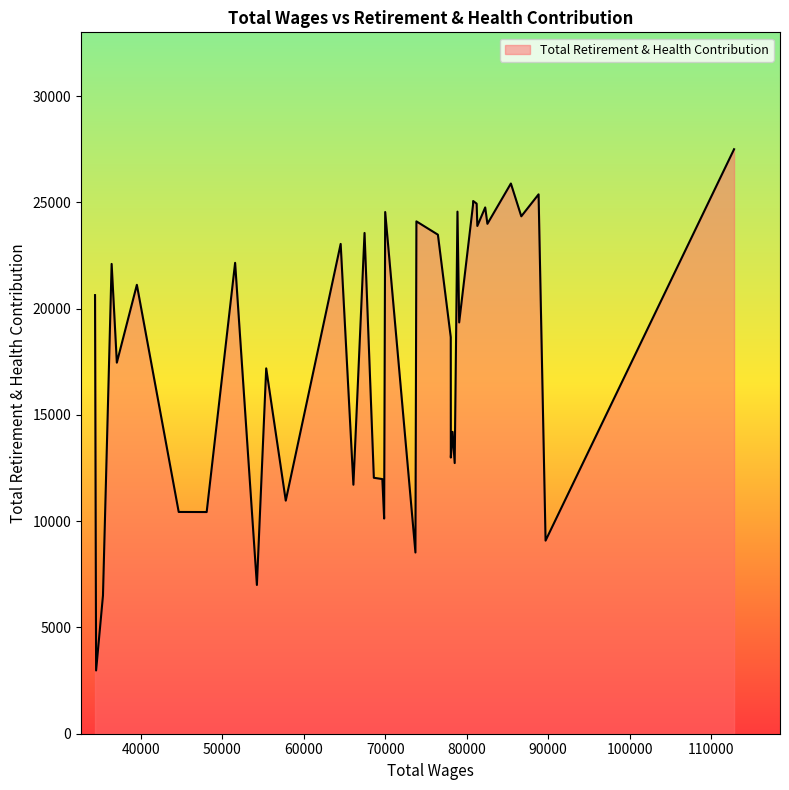

How many lines are shown in the chart?

1